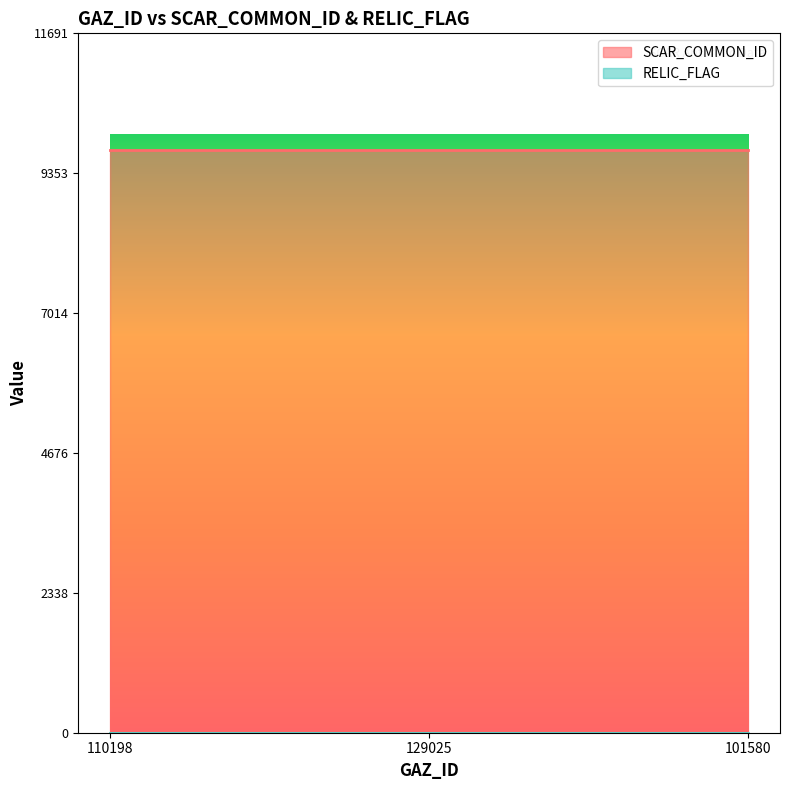

What are all the series names shown in the legend?

SCAR_COMMON_ID, RELIC_FLAG